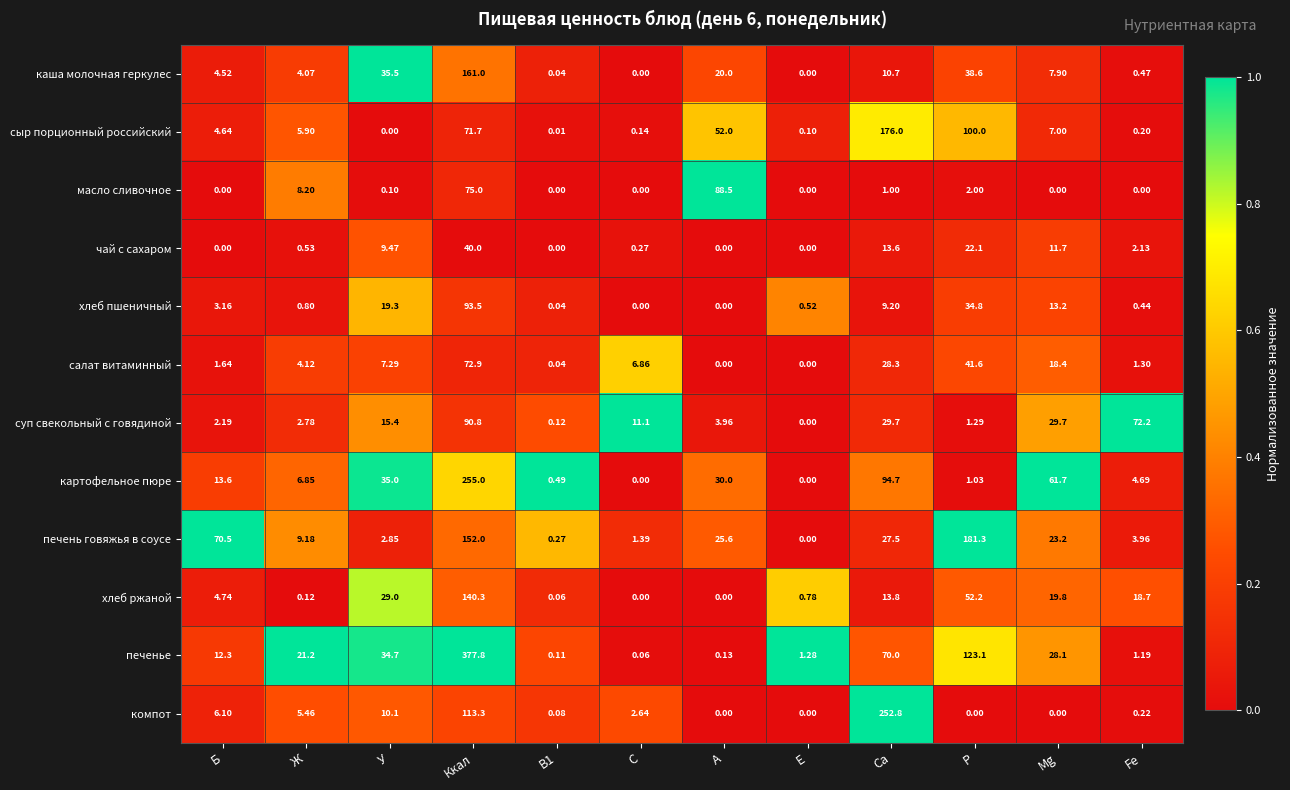

How many data points does each series have?

12